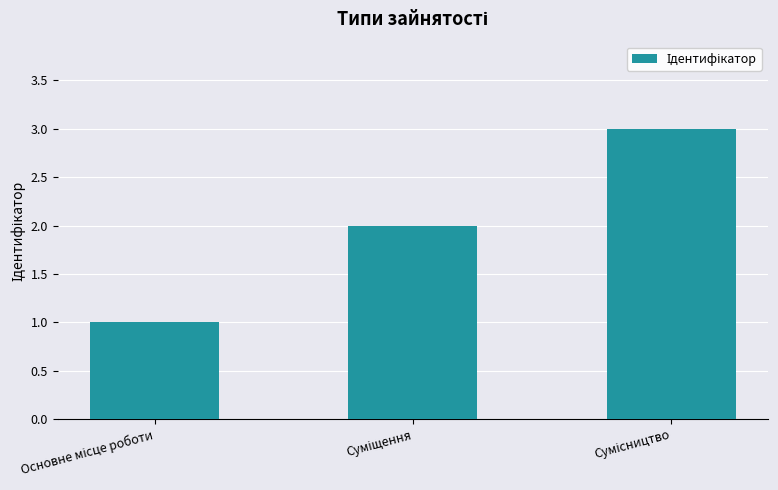

What is the value of the 2nd bar from the left?

2